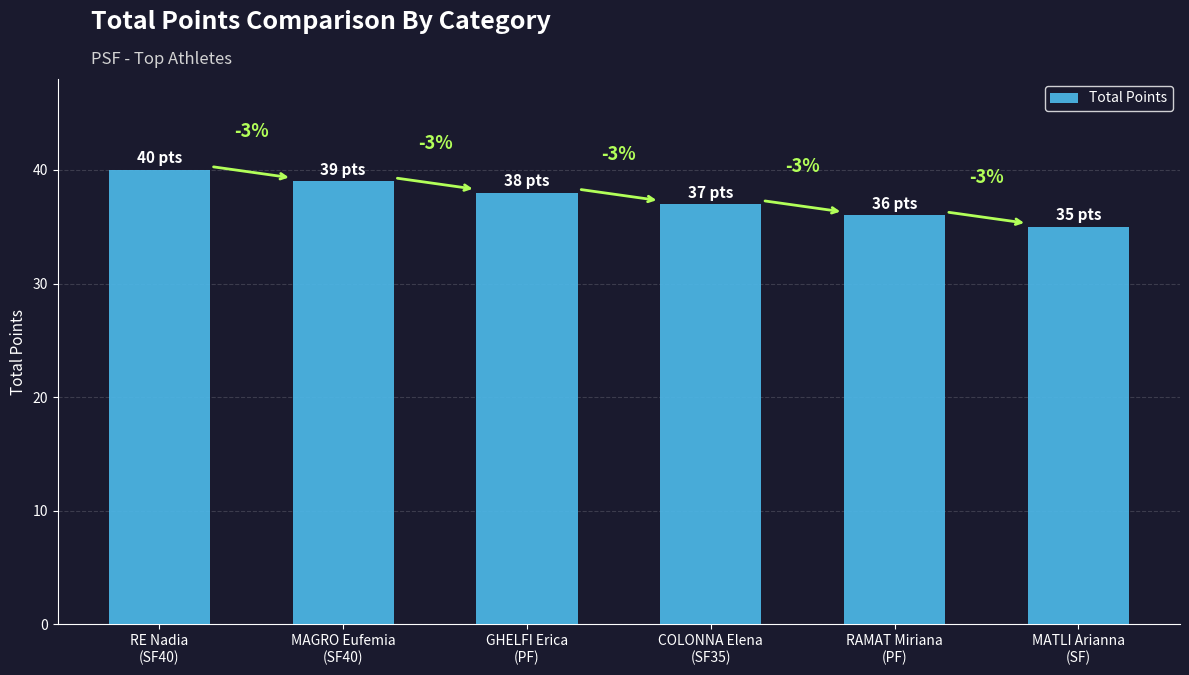

Is it true that the value at COLONNA Elena
(SF35) is 37?

True